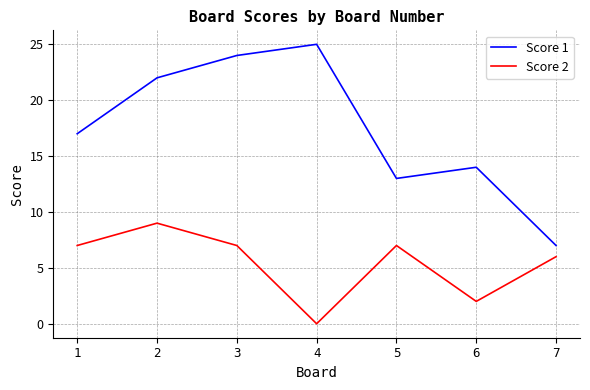

At 3, list the series in order from smallest to largest.

Score 2, Score 1